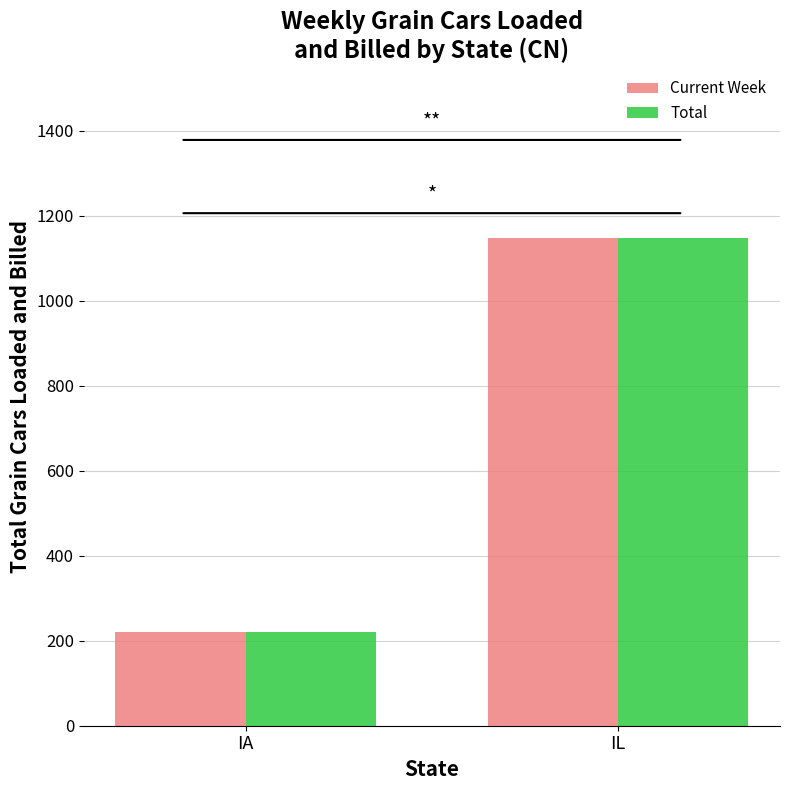

How many series are shown in this chart?

2